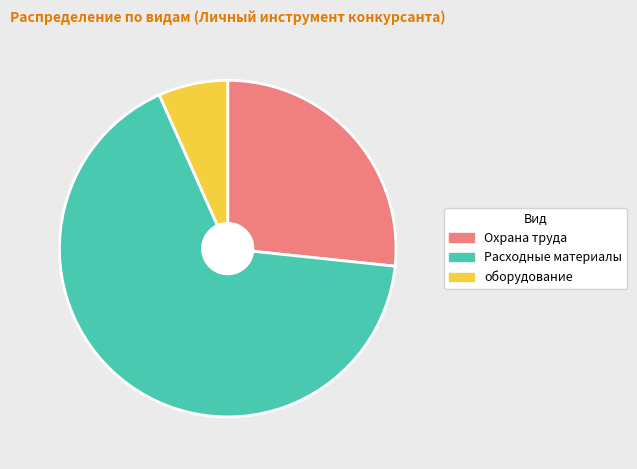

Approximately how many times larger is the value at оборудование compared to Расходные материалы?

0.1